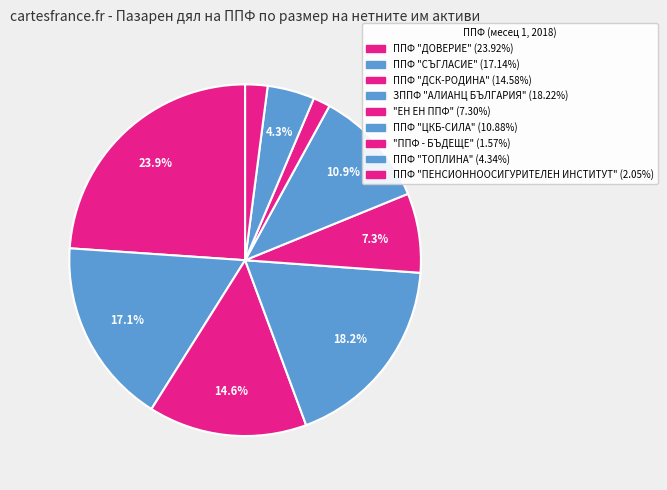

The "ЕН ЕН ППФ" slice represents 1% of the pie. True or false?

False